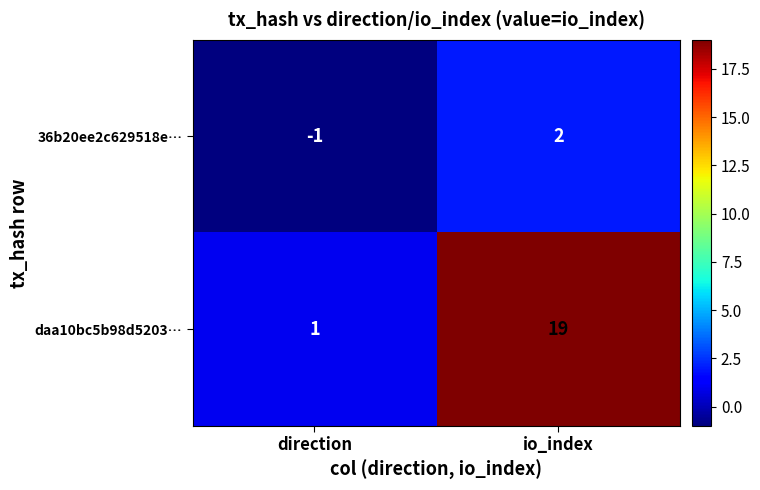

What is the smallest value displayed?

-1